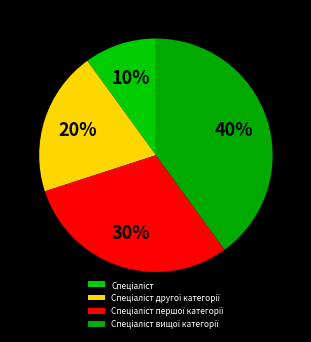

To the nearest percent, what is the average slice percentage?

25%